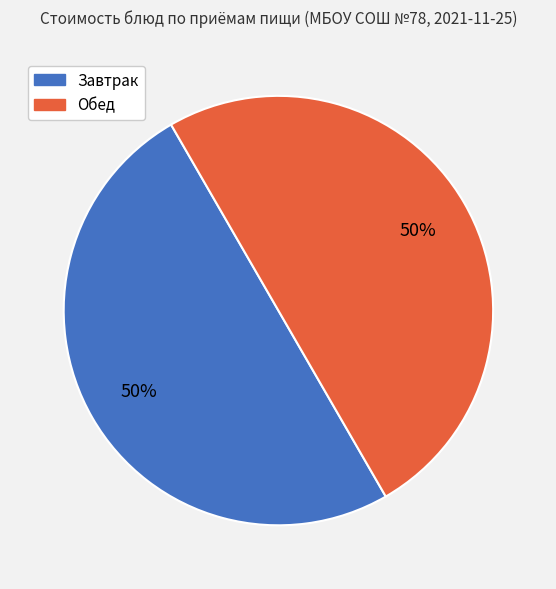

To the nearest percent, what is the average slice percentage?

50%